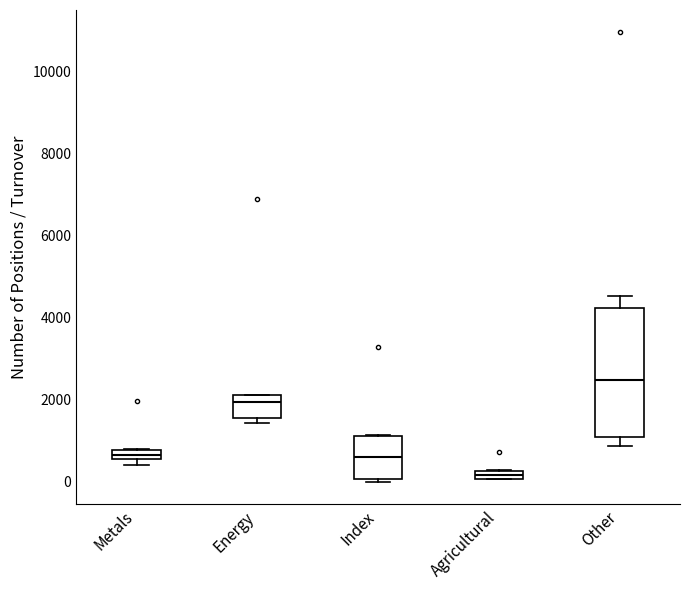

Which box has the lowest median line?

Agricultural